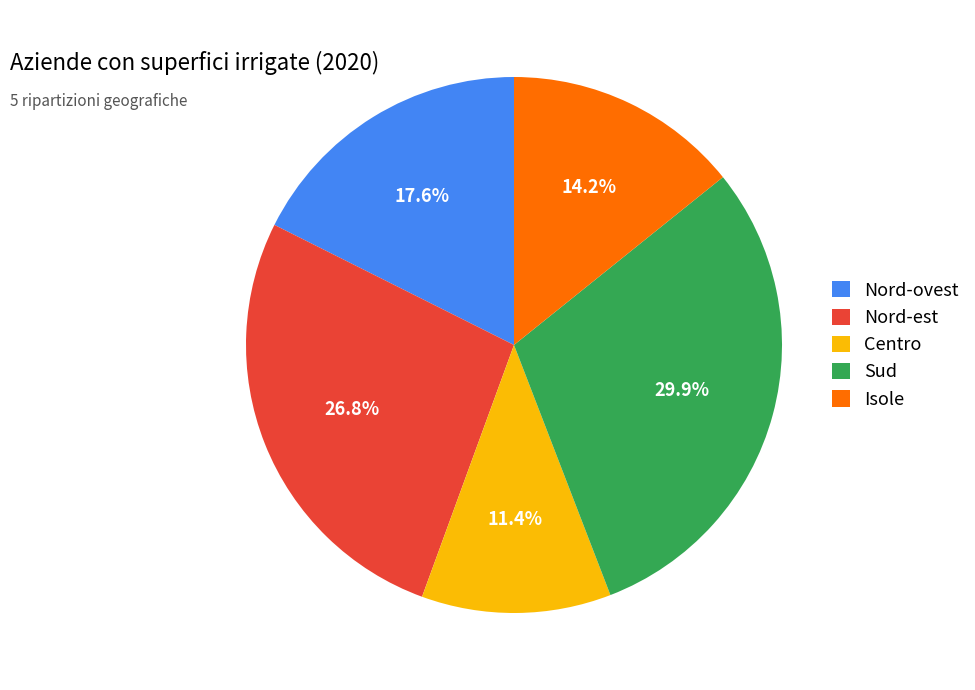

Is it true that Nord-est is 33% of the pie?

False